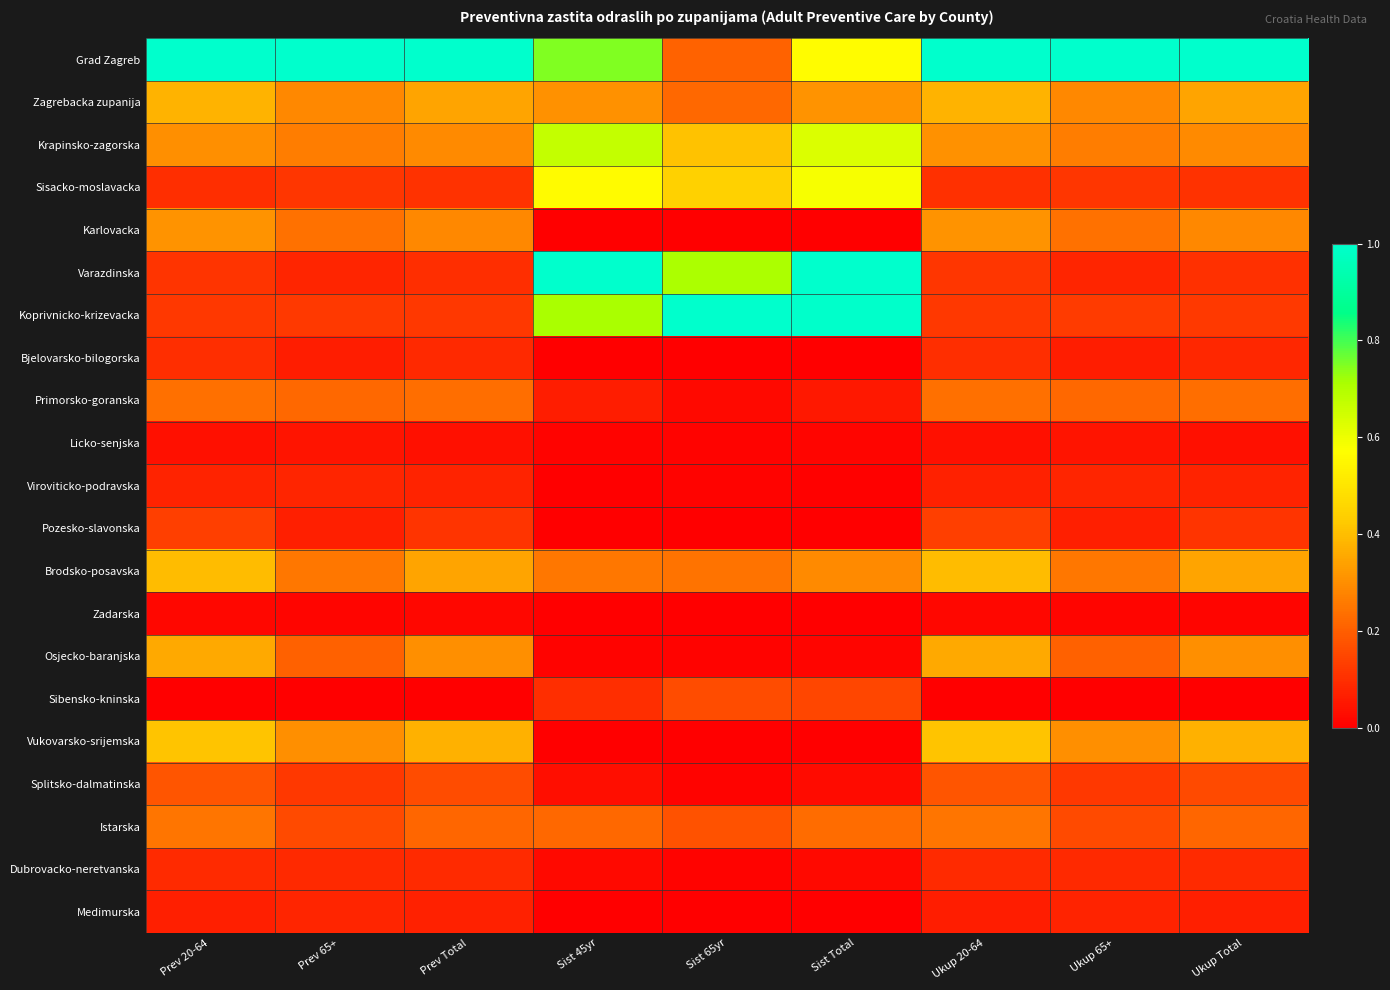

What is the difference between the highest and lowest values at Sist Total?

1.0